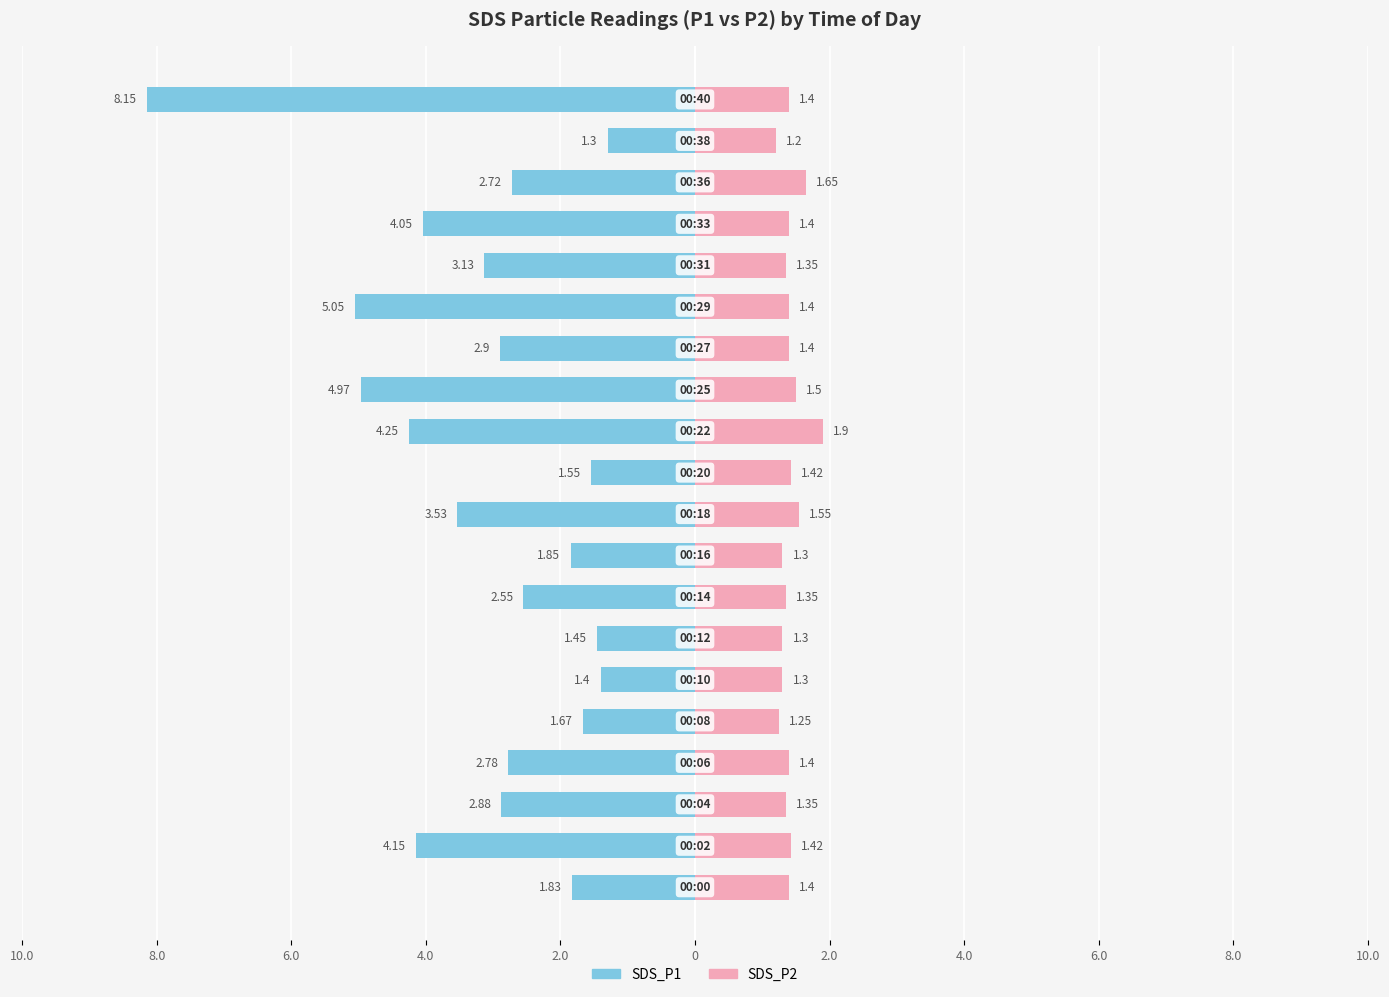

Reading left to right, list all the values displayed in this chart.

SDS_P1: -1.8	-4.2	-2.9	-2.8	-1.7	-1.4	-1.4	-2.5	-1.9	-3.5	-1.6	-4.2	-5.0	-2.9	-5.0	-3.1	-4.0	-2.7	-1.3	-8.2
SDS_P2: 1.4	1.4	1.4	1.4	1.2	1.3	1.3	1.4	1.3	1.6	1.4	1.9	1.5	1.4	1.4	1.4	1.4	1.6	1.2	1.4